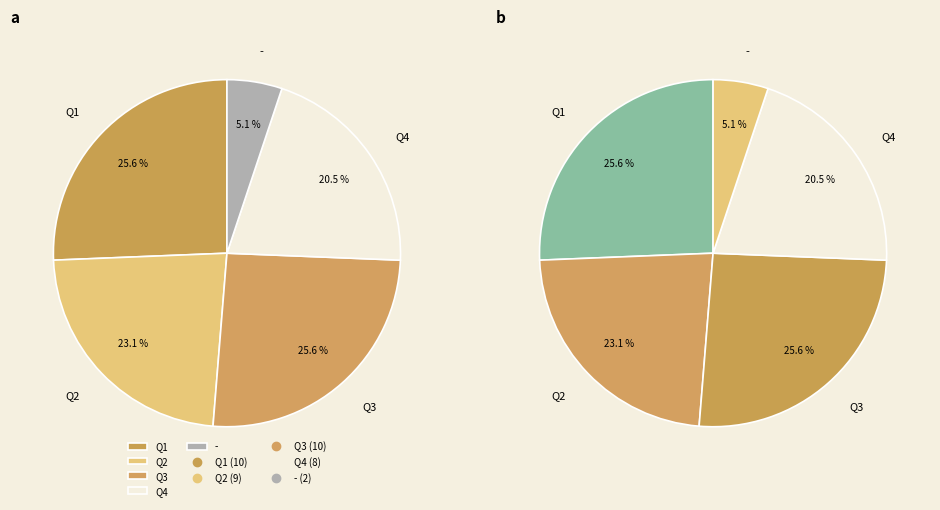

To the nearest percent, what is the average slice percentage?

20%